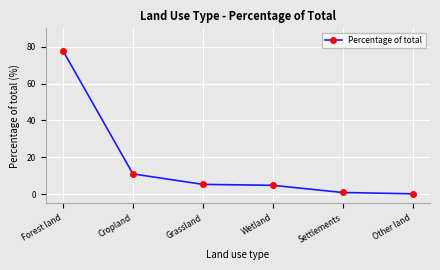

What is the average value?

16.7